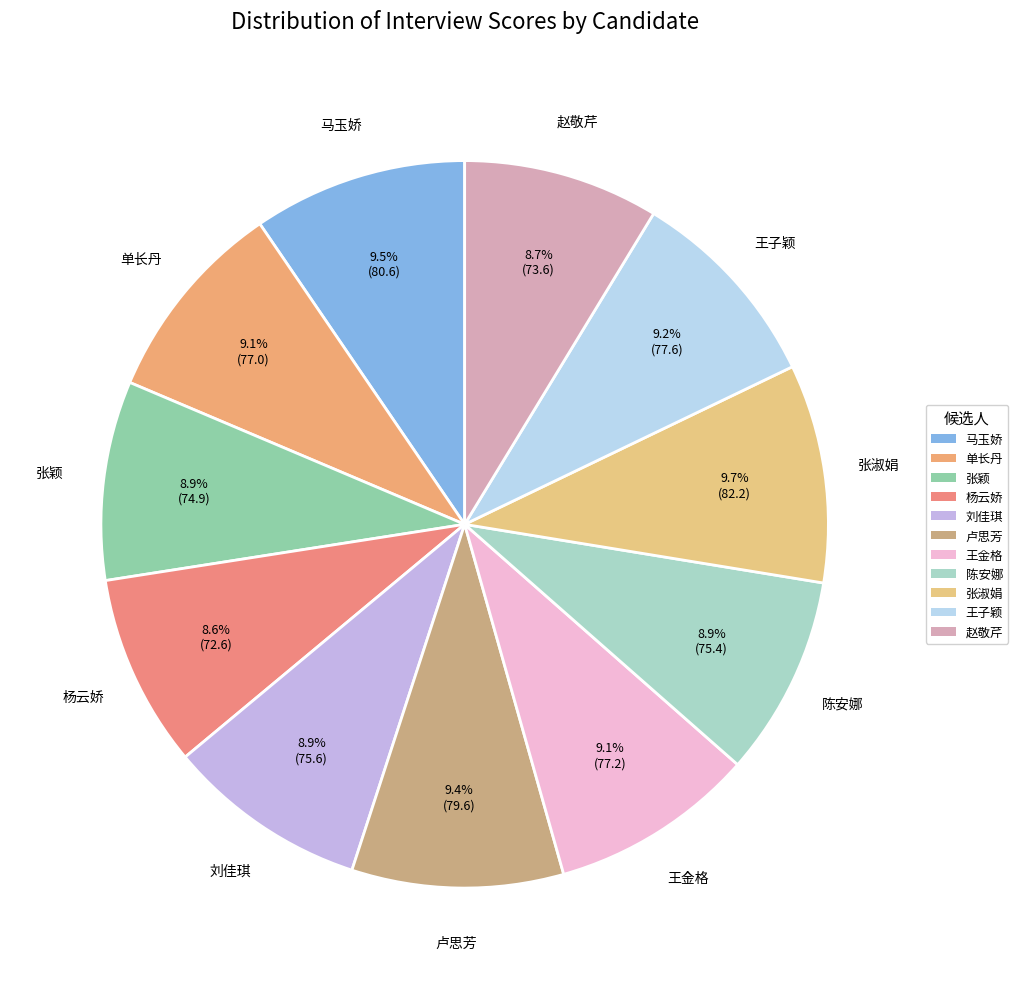

What portion of the pie excludes 王金格?

90.9%